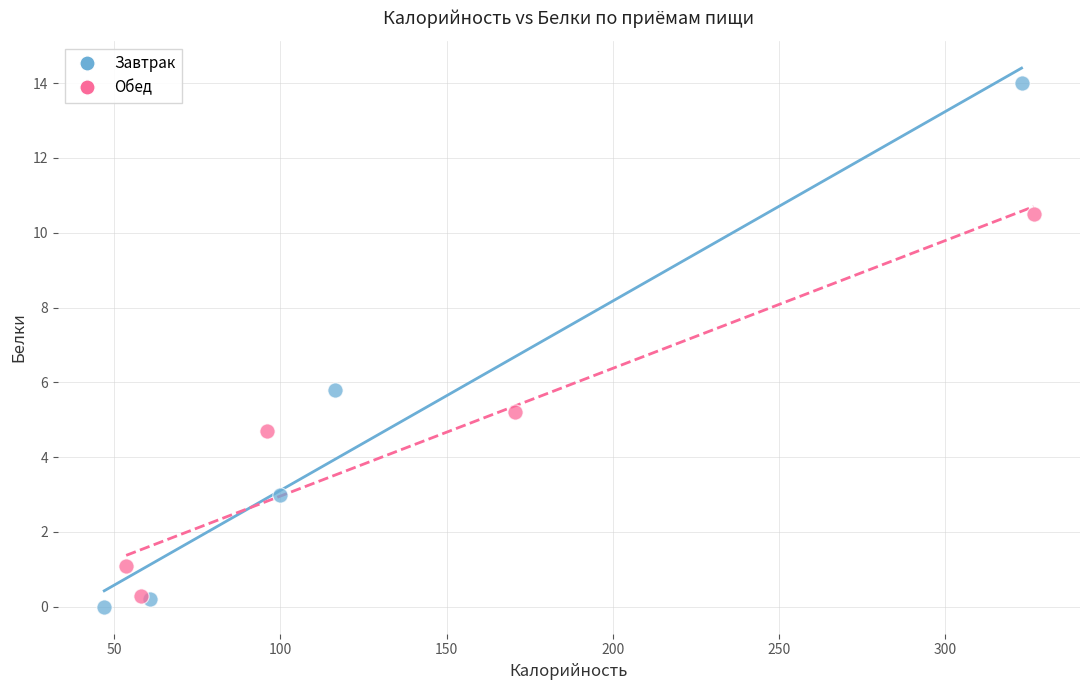

What are all the series names shown in the legend?

Завтрак, Обед